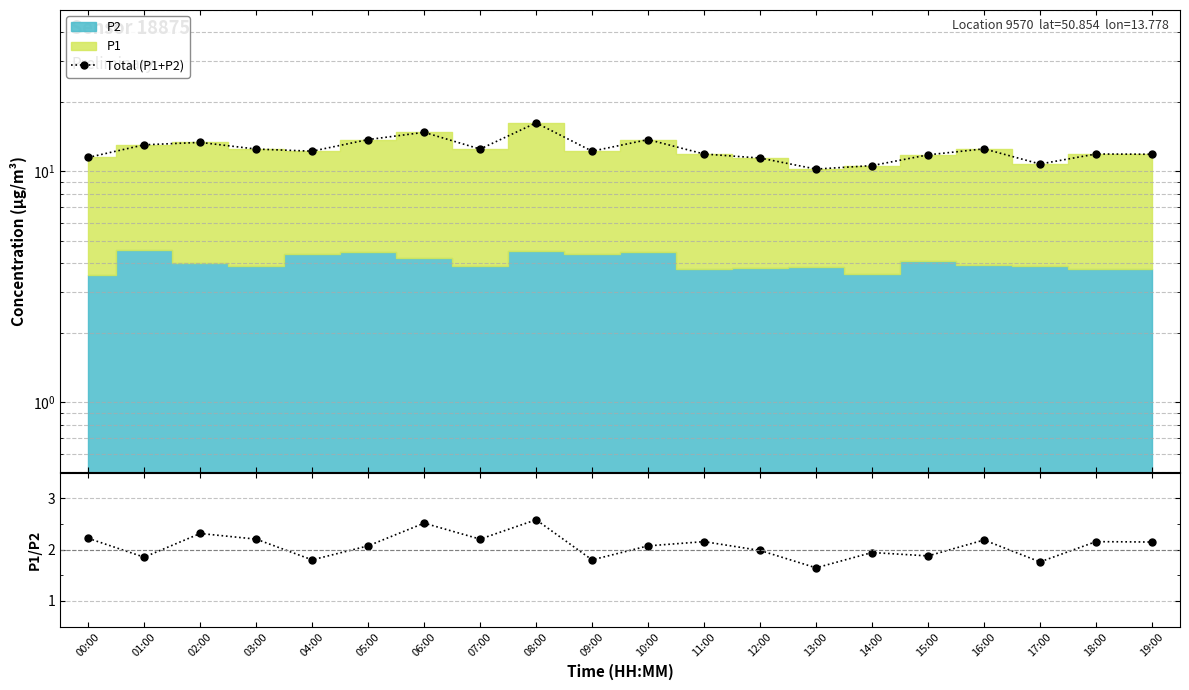

Does the chart display data point markers on the line(s)?

Yes